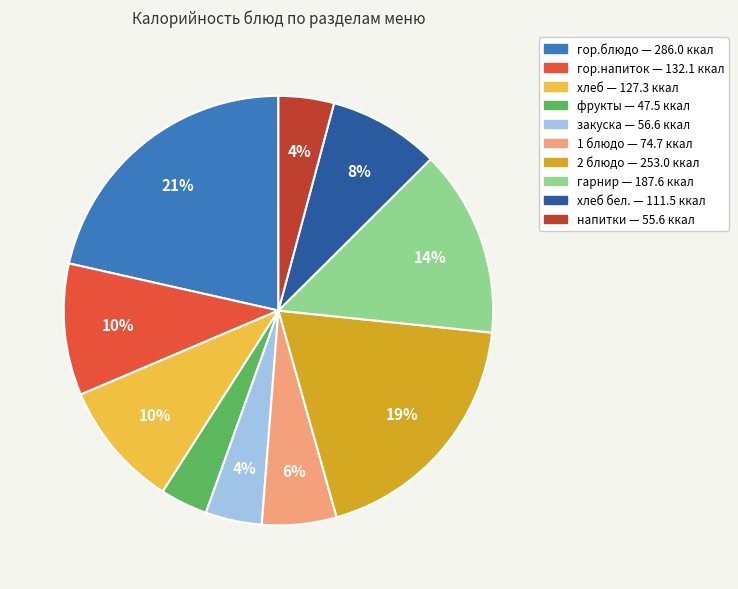

Is there a majority slice in this chart?

No